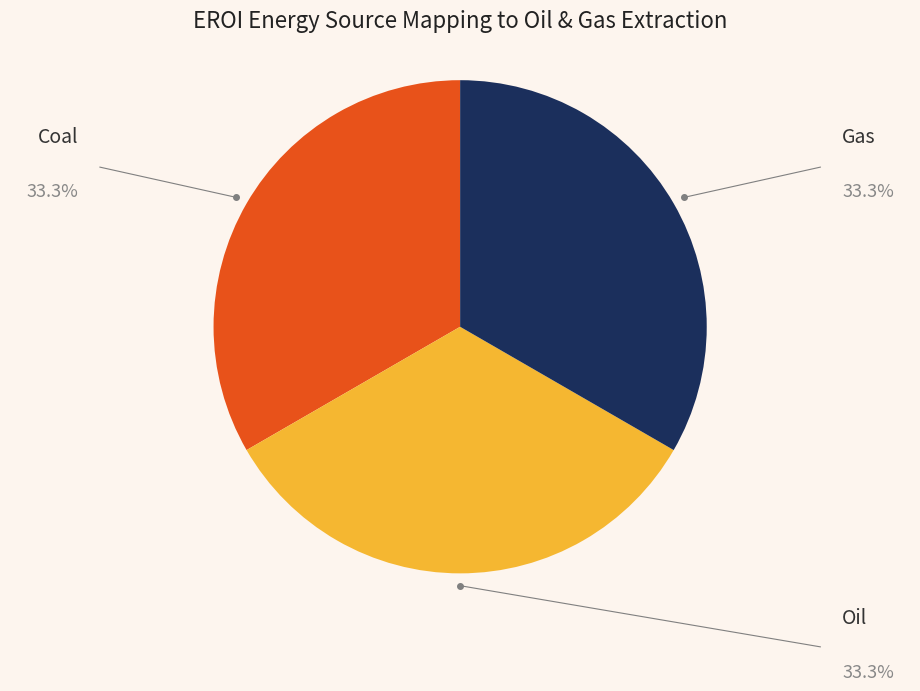

Is Oil the majority of the pie?

No